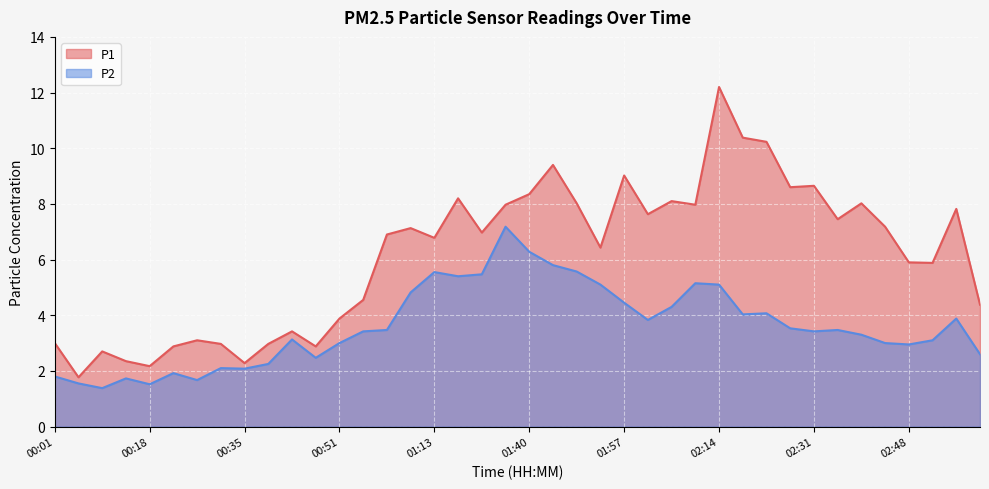

True or false: P1 and P2 cross at least once.

False